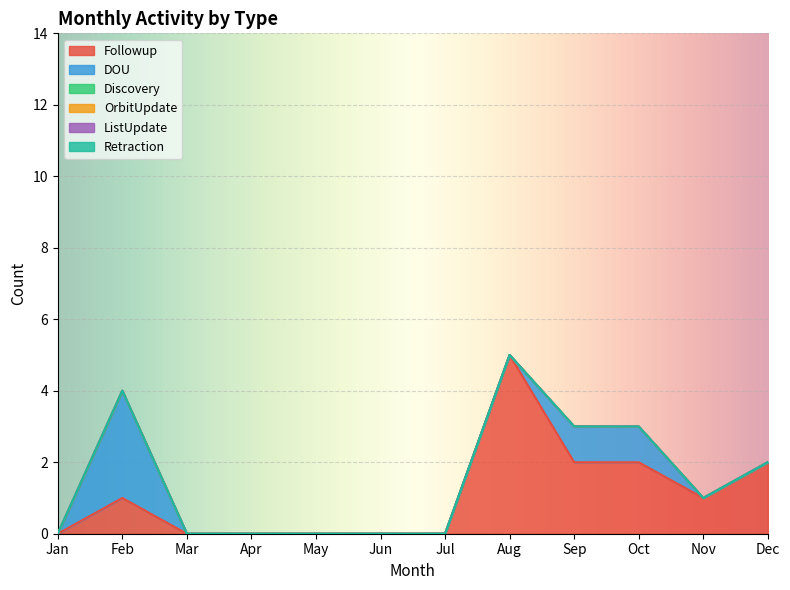

What is the difference between the second highest and minimum values in the Followup series?

2